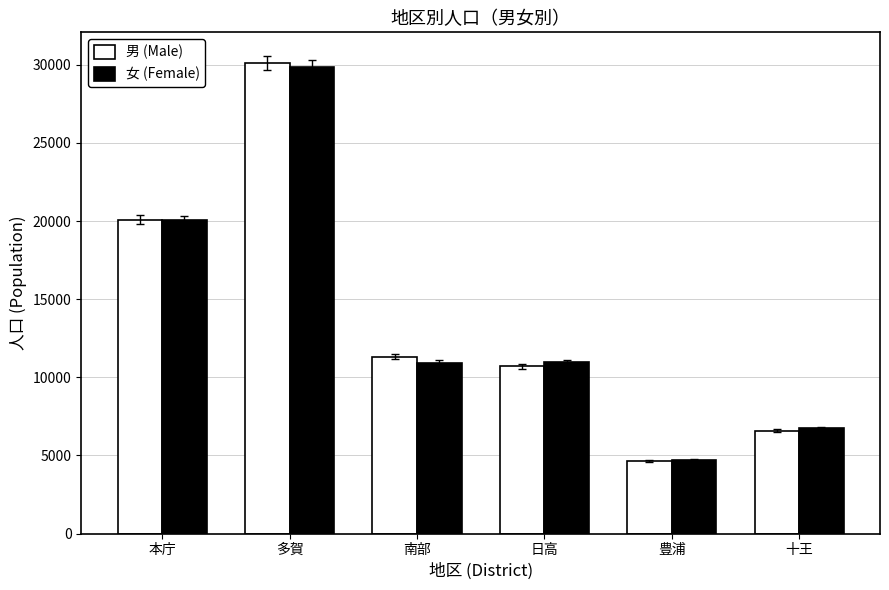

At how many categories does at least one series exceed 26732?

1